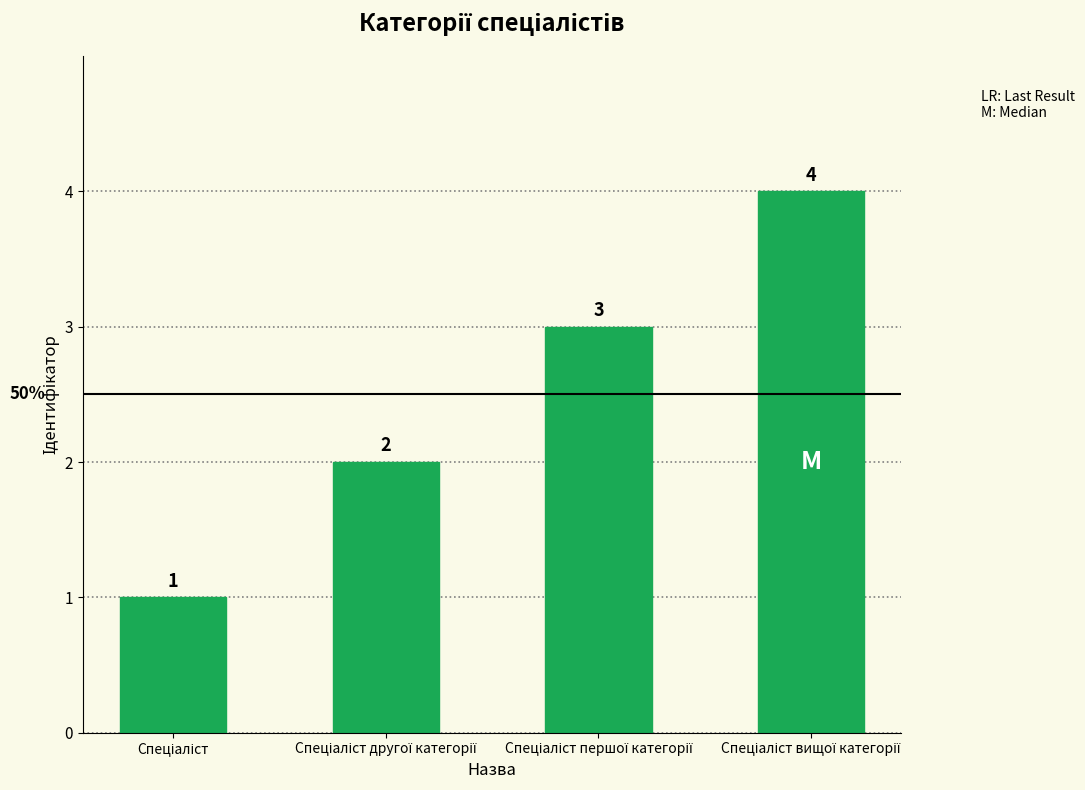

Reading right to left, what are all the values shown in this chart?

4	3	2	1